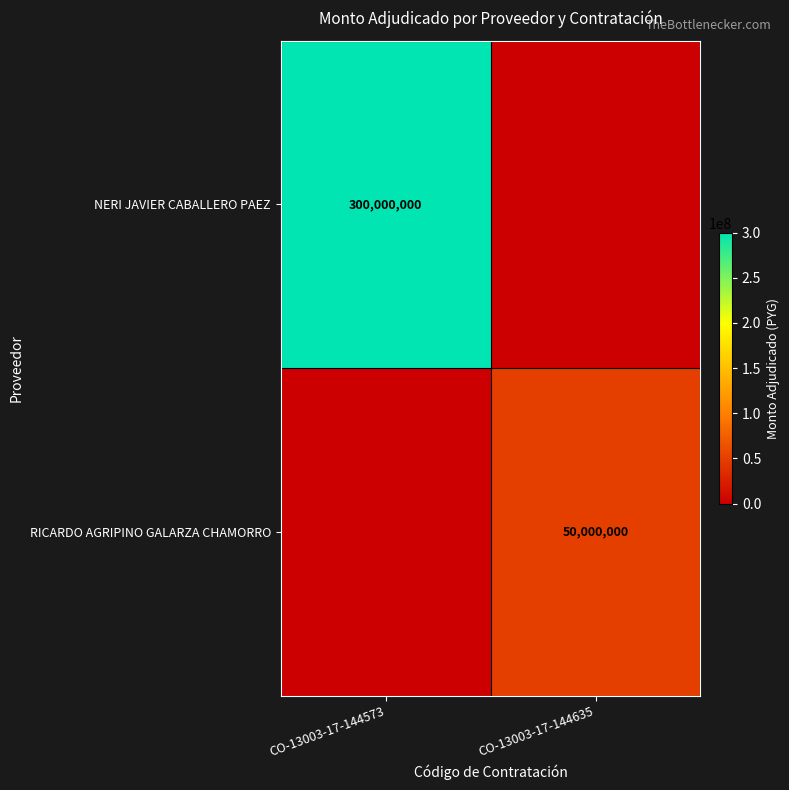

Between CO-13003-17-144635 and CO-13003-17-144573, which is larger?

CO-13003-17-144573